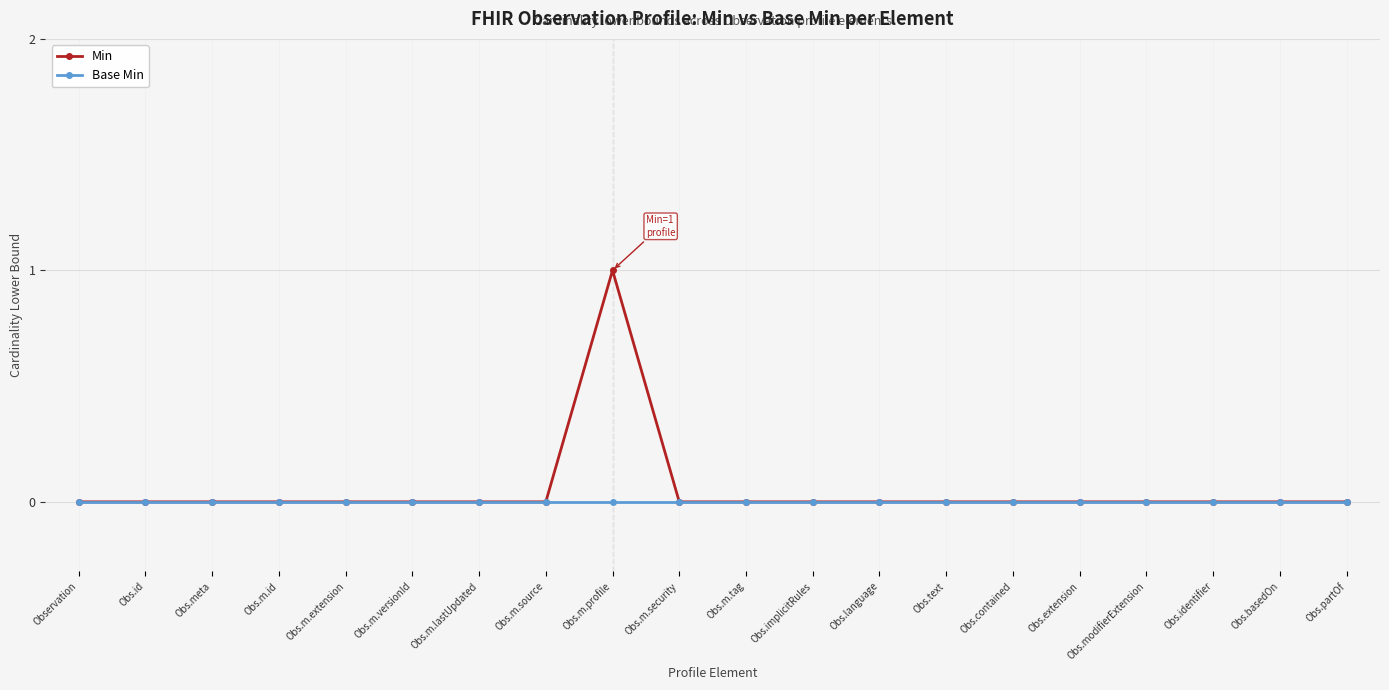

Does the chart display data point markers on the line(s)?

Yes